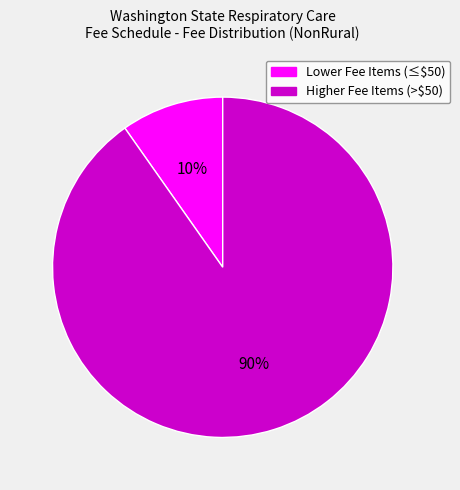

Does any single category account for the majority?

Yes